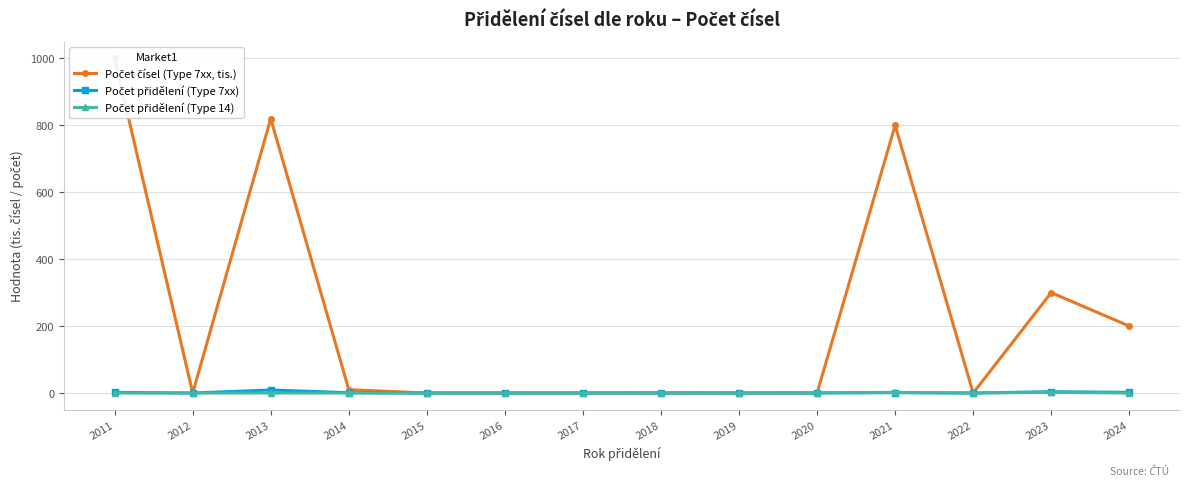

What are all the series names shown in the legend?

Počet čísel (Type 7xx, tis.), Počet přidělení (Type 7xx), Počet přidělení (Type 14)